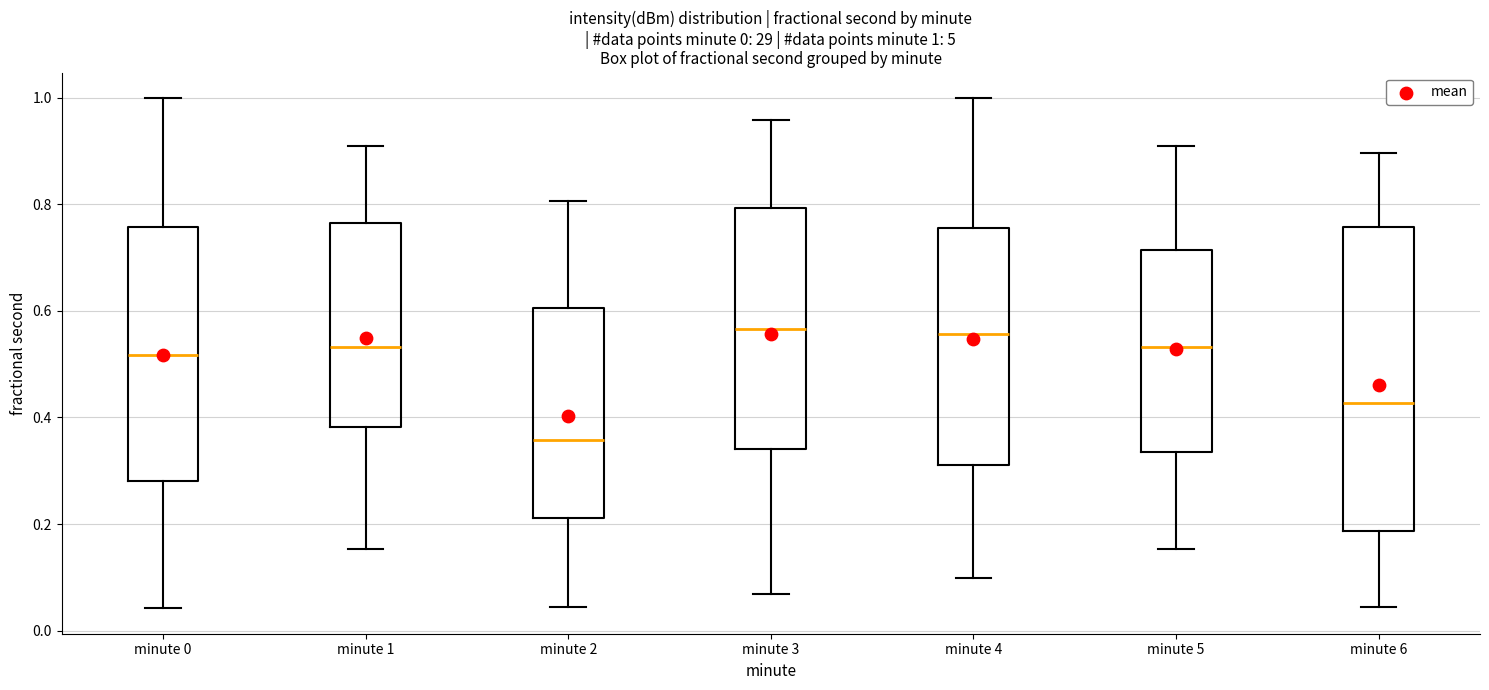

Which box is the tallest, from its lower edge to its upper edge?

minute 6